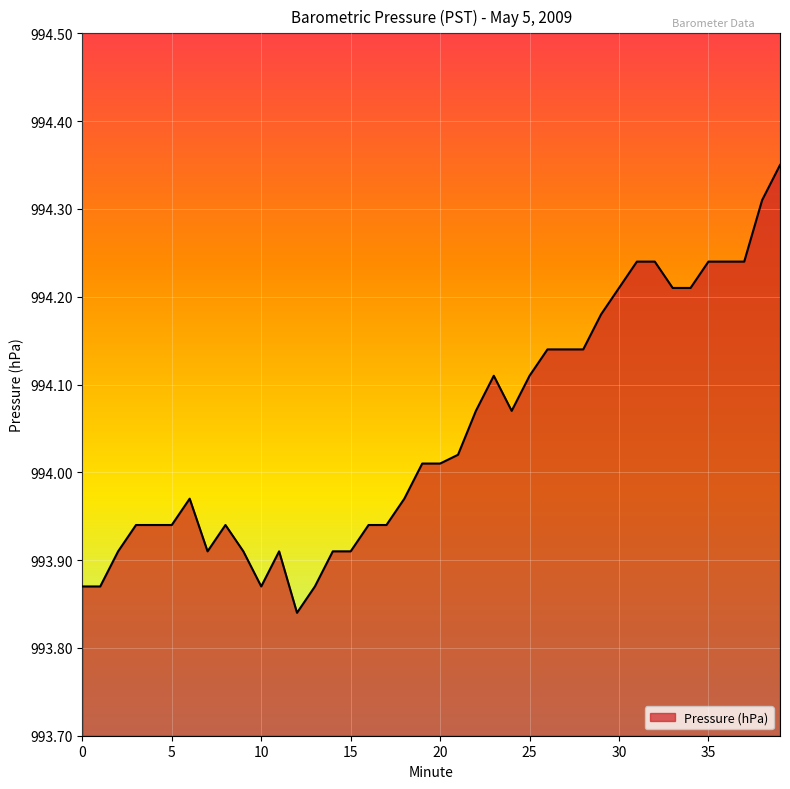

What is the difference between the maximum and minimum values?

0.5